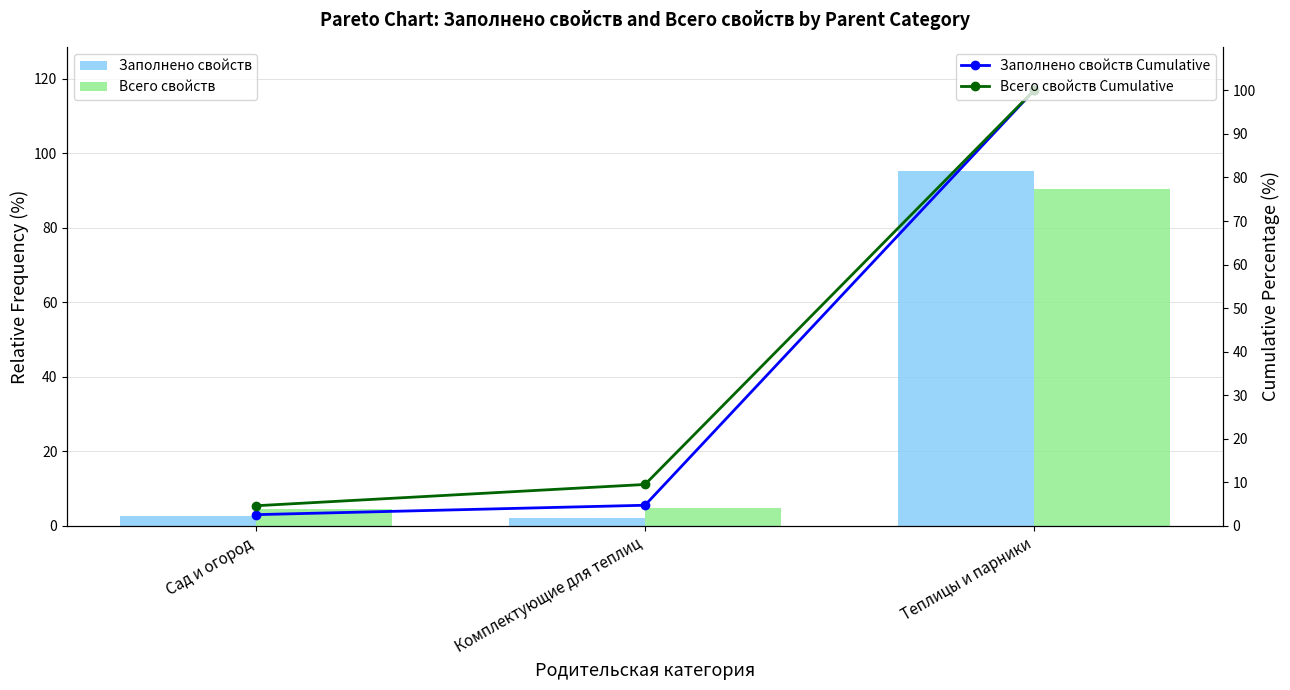

What is the label of the 1st bar from the left?

Сад и огород